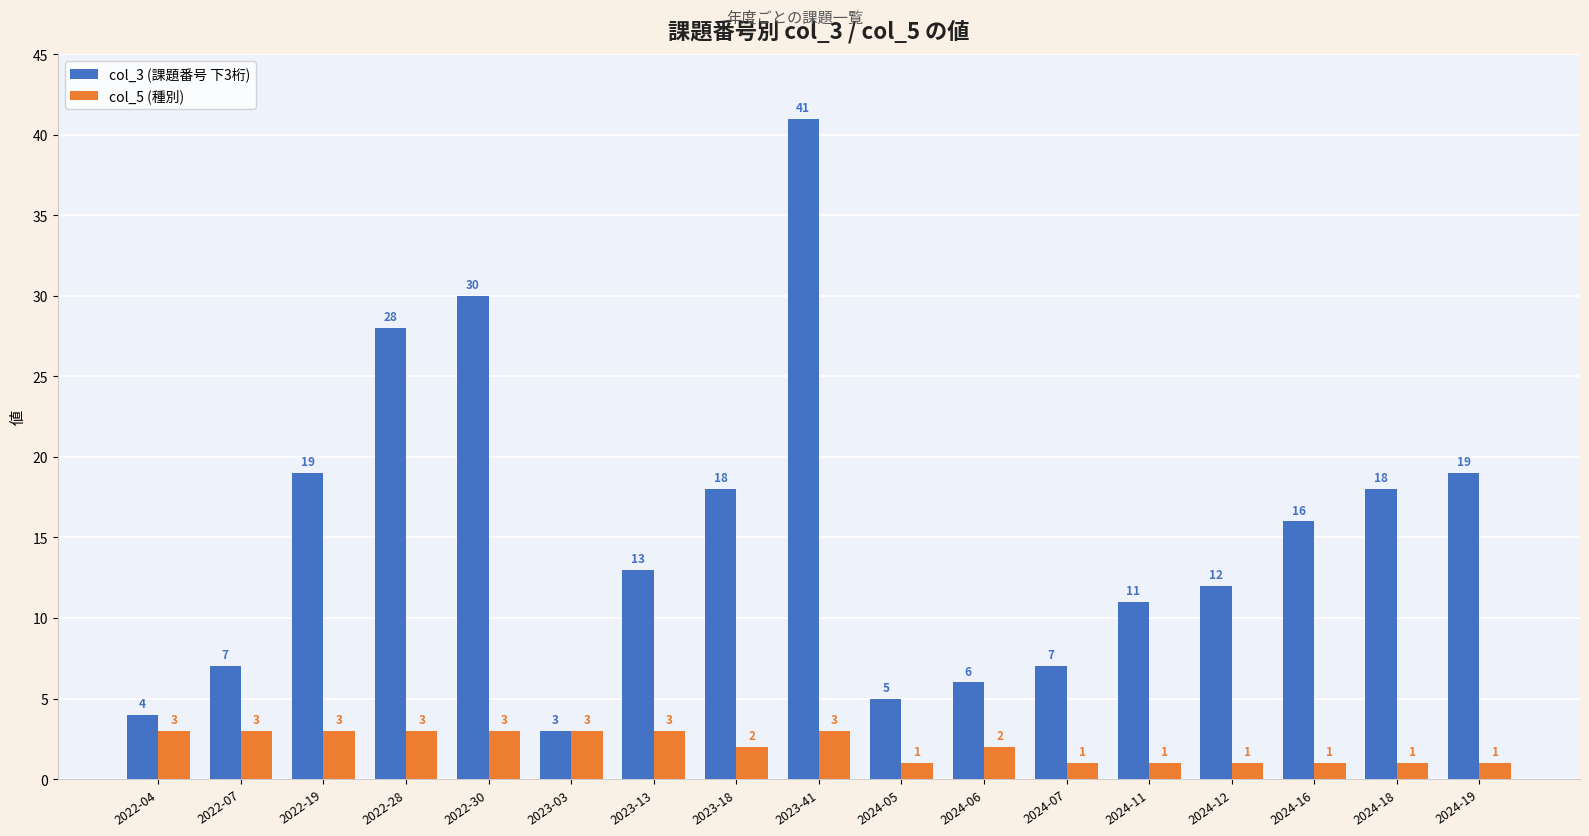

Reading left to right, extract all data points from this chart.

col_3 (課題番号 下3桁): 4	7	19	28	30	3	13	18	41	5	6	7	11	12	16	18	19
col_5 (種別): 3	3	3	3	3	3	3	2	3	1	2	1	1	1	1	1	1